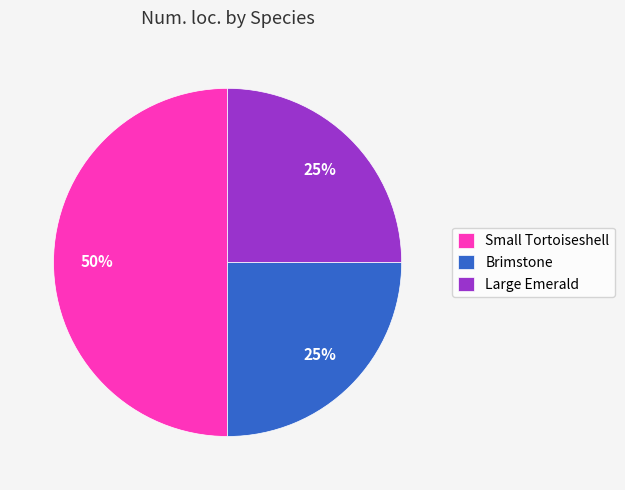

To the nearest percent, what is the difference between the Small Tortoiseshell and Large Emerald slice percentages?

25%